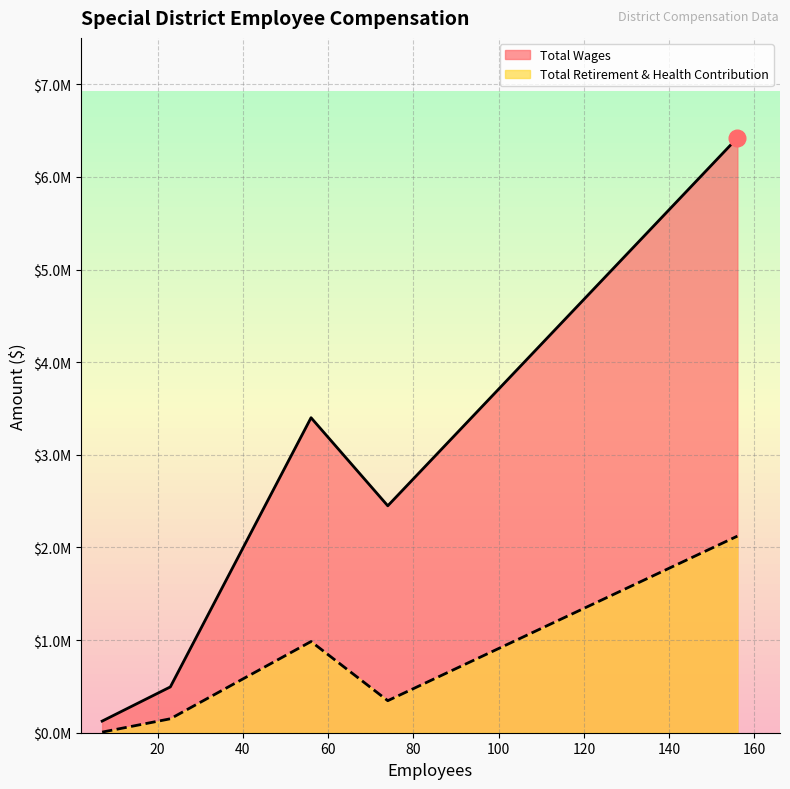

True or false: Total Retirement & Health Contribution and Total Wages cross at least once.

False